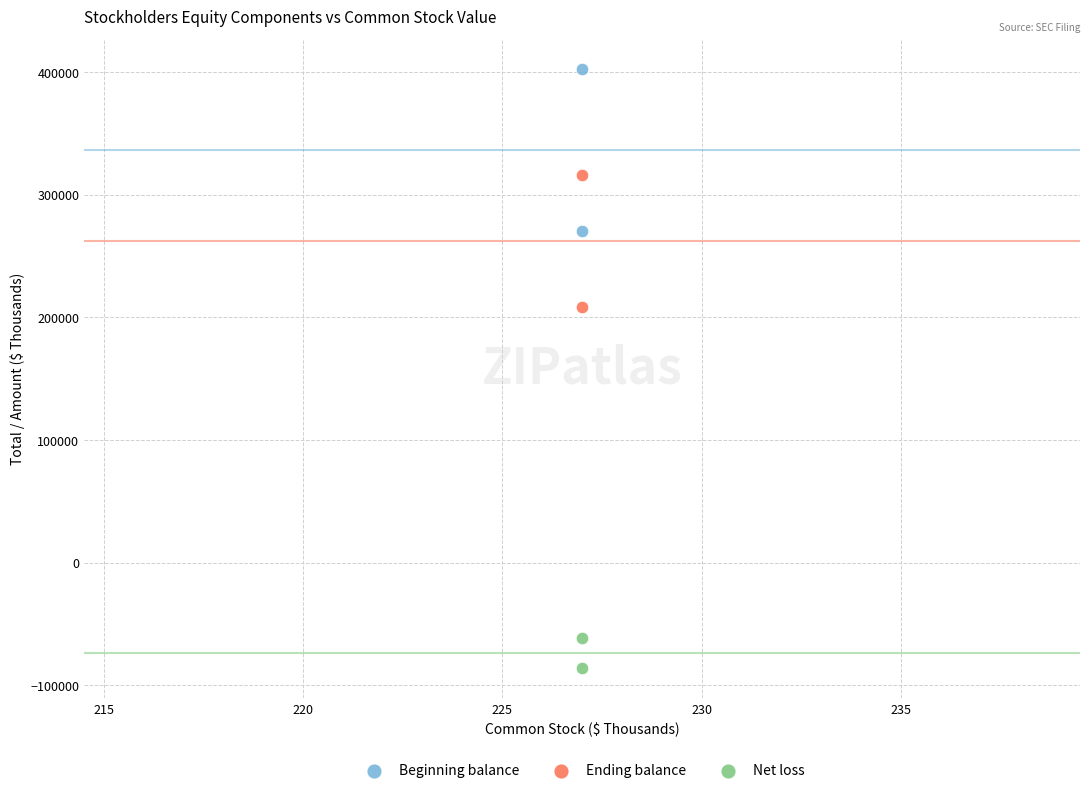

Across all data points, what is the average X value?

227